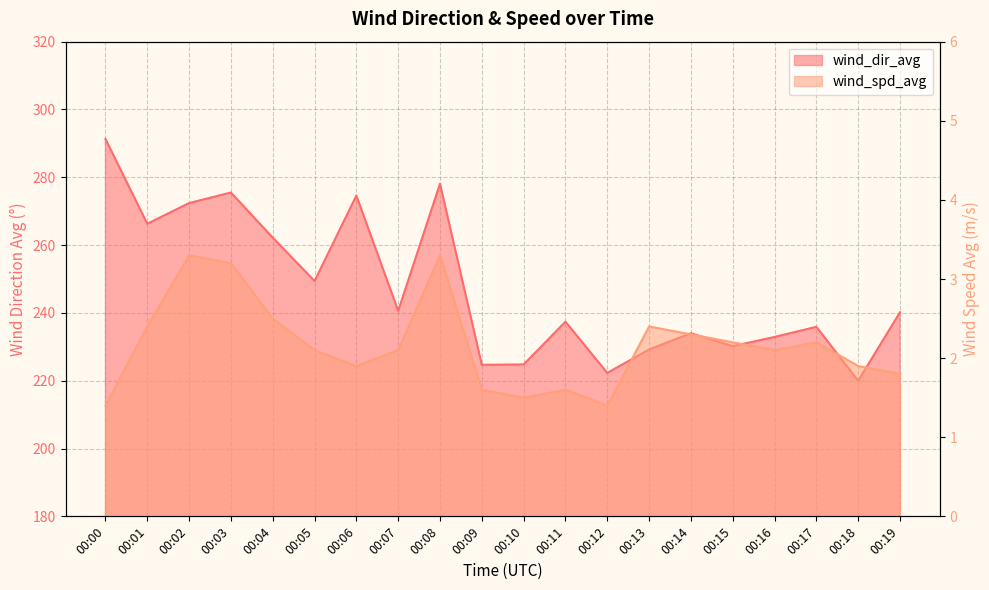

What is the sum of the wind_spd_avg values at 00:16 and 00:01?

4.5